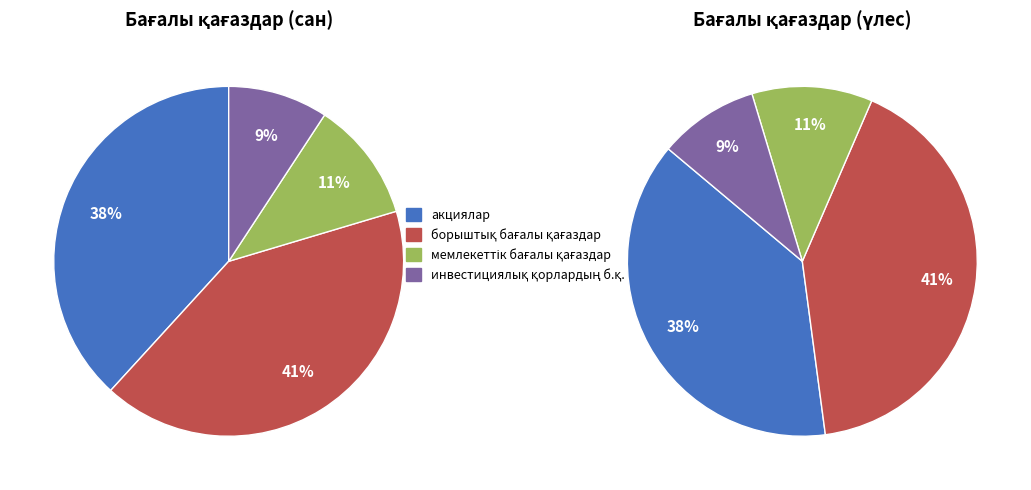

What portion of the pie excludes мемлекеттік бағалы қағаздар?

88.9%